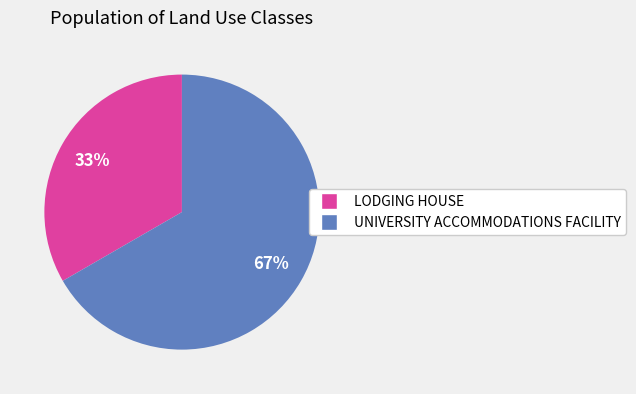

How many slices are in this pie chart?

2